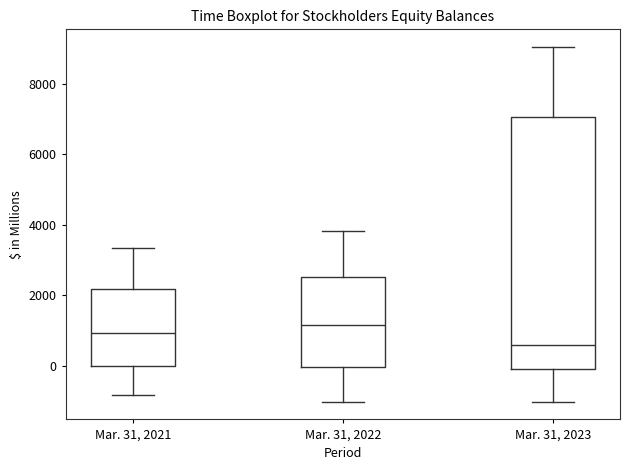

Reading left to right, read every box against the y-axis: the position of its median line, the range the box covers, and the ends of its whiskers. The values are not printed on the chart, so give them approximately, as read against the axis.

Mar. 31, 2021: median 1000, box 0 to 2200, whiskers -800 to 3400
Mar. 31, 2022: median 1200, box 0 to 2600, whiskers -1000 to 3800
Mar. 31, 2023: median 600, box 0 to 7000, whiskers -1000 to 9000